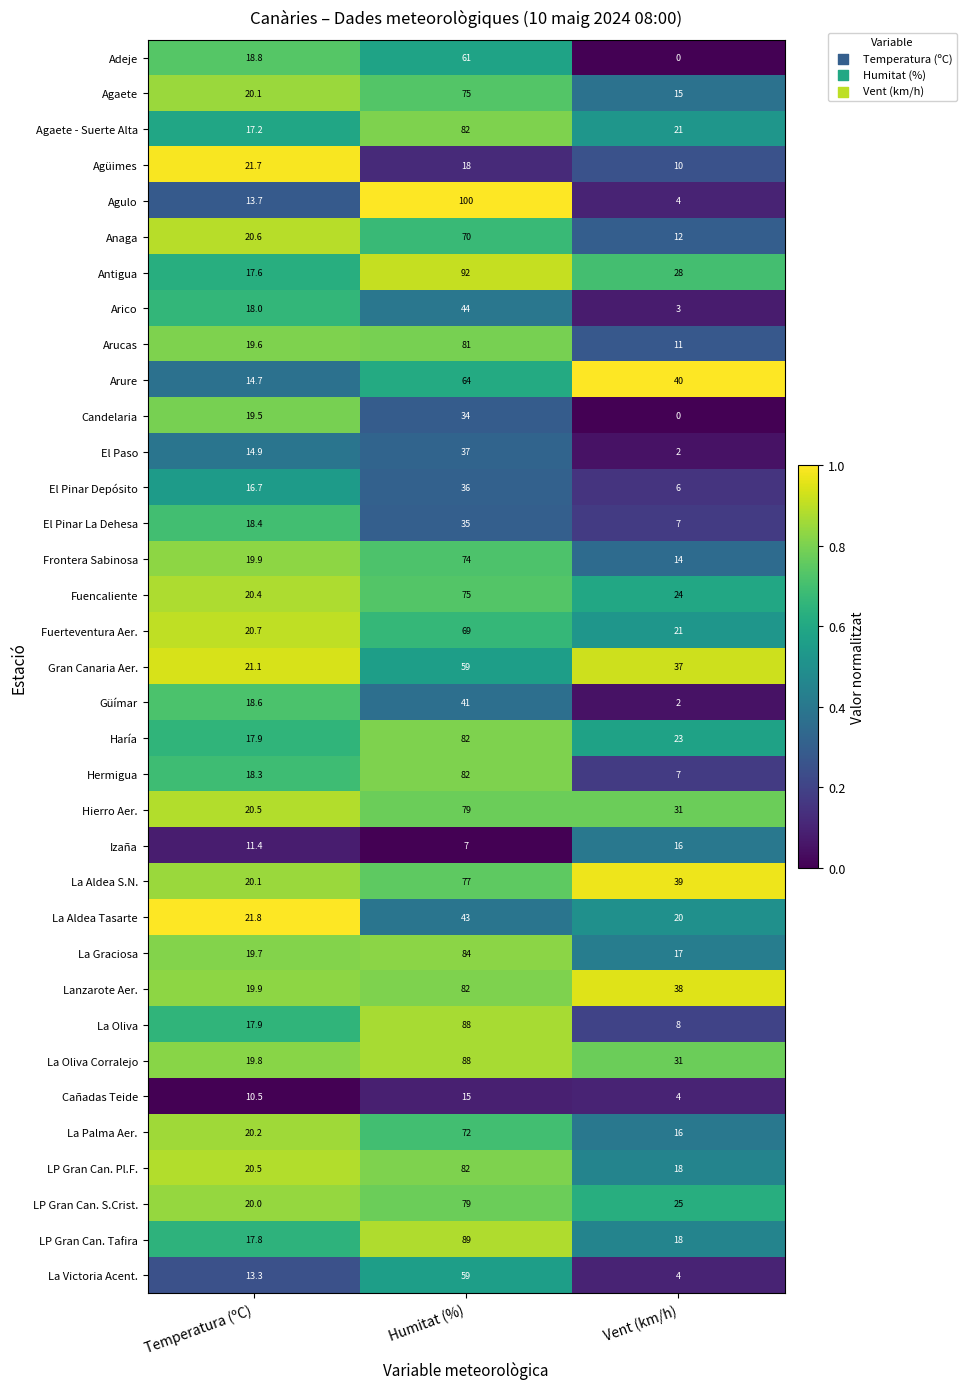

Between Humitat (%) and Vent (km/h), which series saw the biggest shift?

Agulo